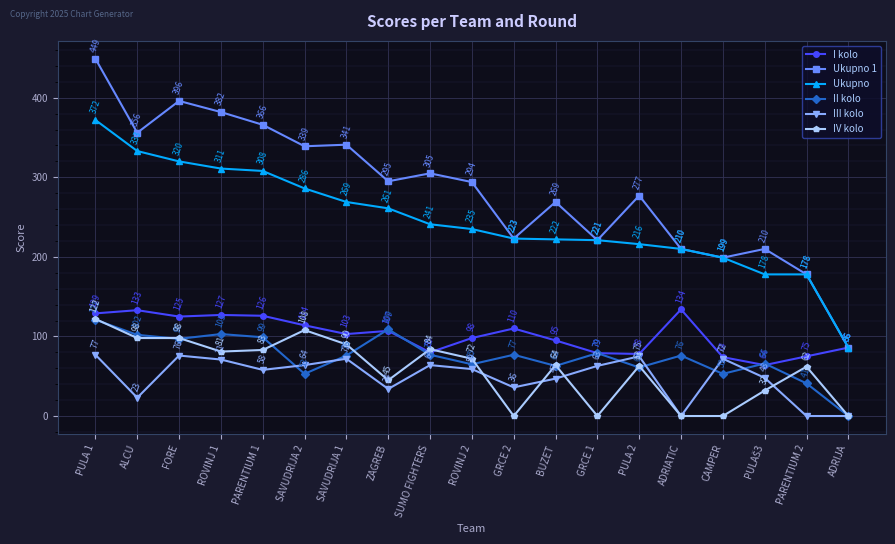

Between PARENTIUM 1 and CAMPER, which series saw the biggest shift?

Ukupno 1